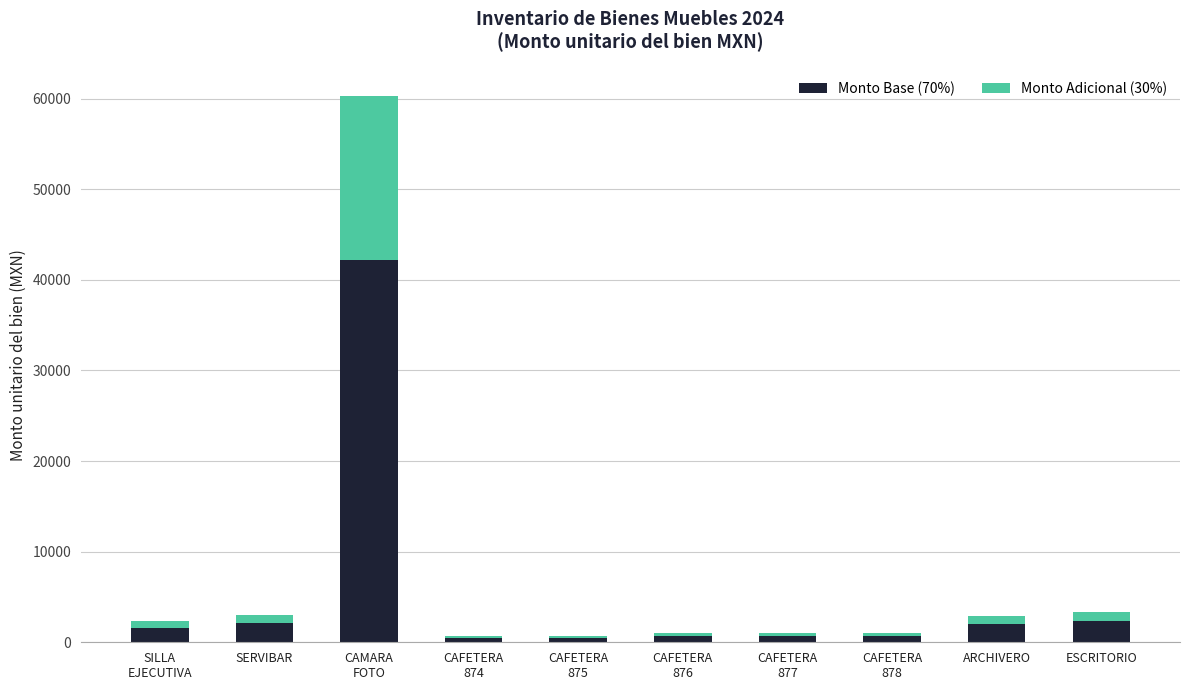

What is the sum of all Monto Base (70%) values?

53386.4